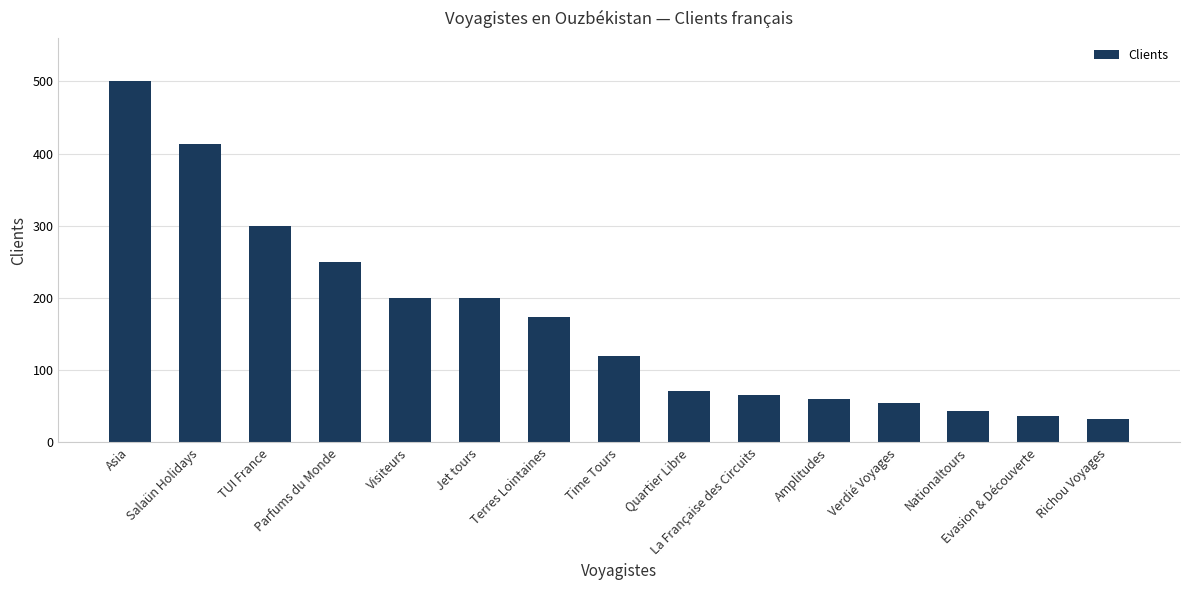

What position from the left is Time Tours?

8